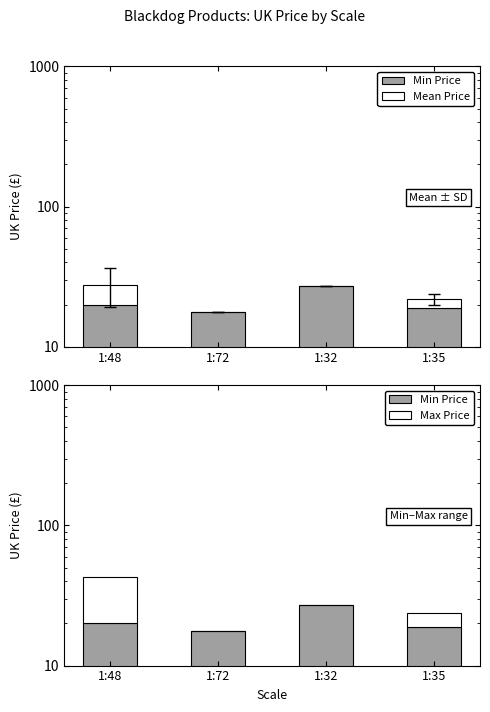

Where does the Max Price series first go above 5?

1:48